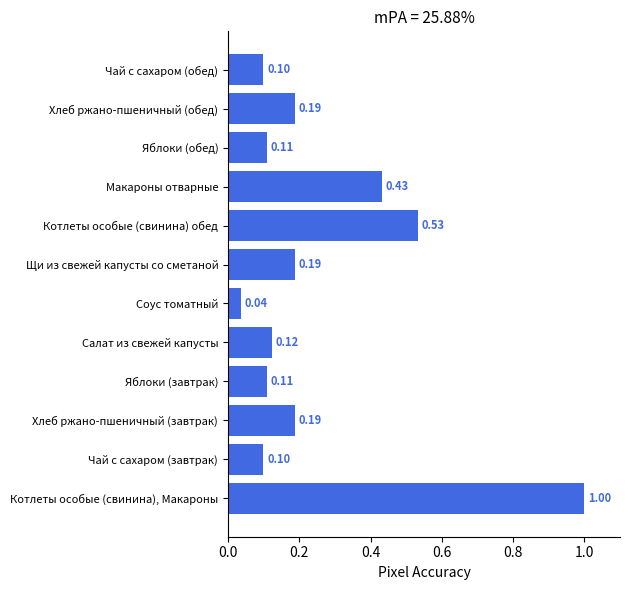

What is the sum of all values?

3.1